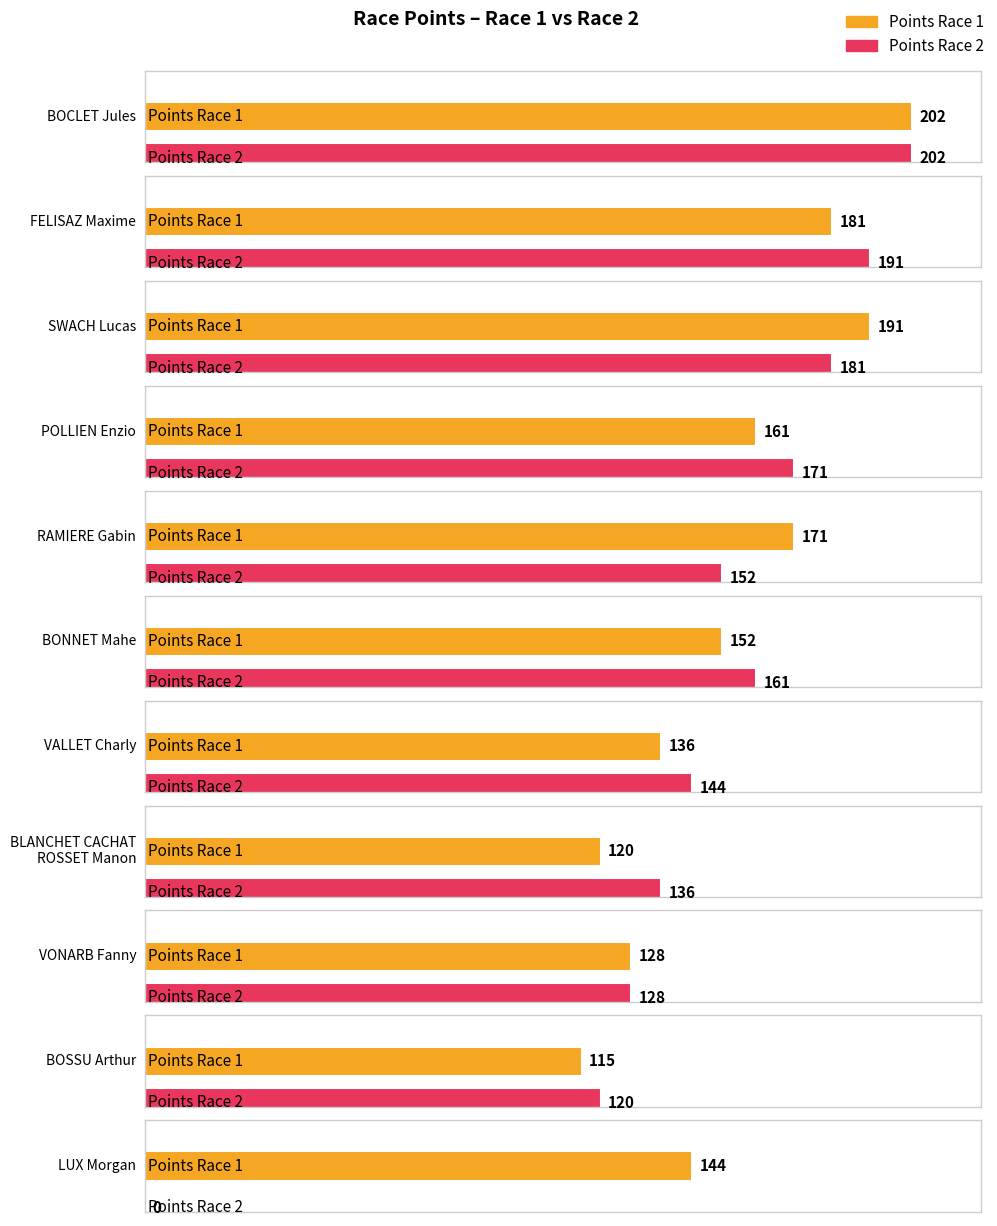

Which category has the lowest value across all series?

LUX Morgan